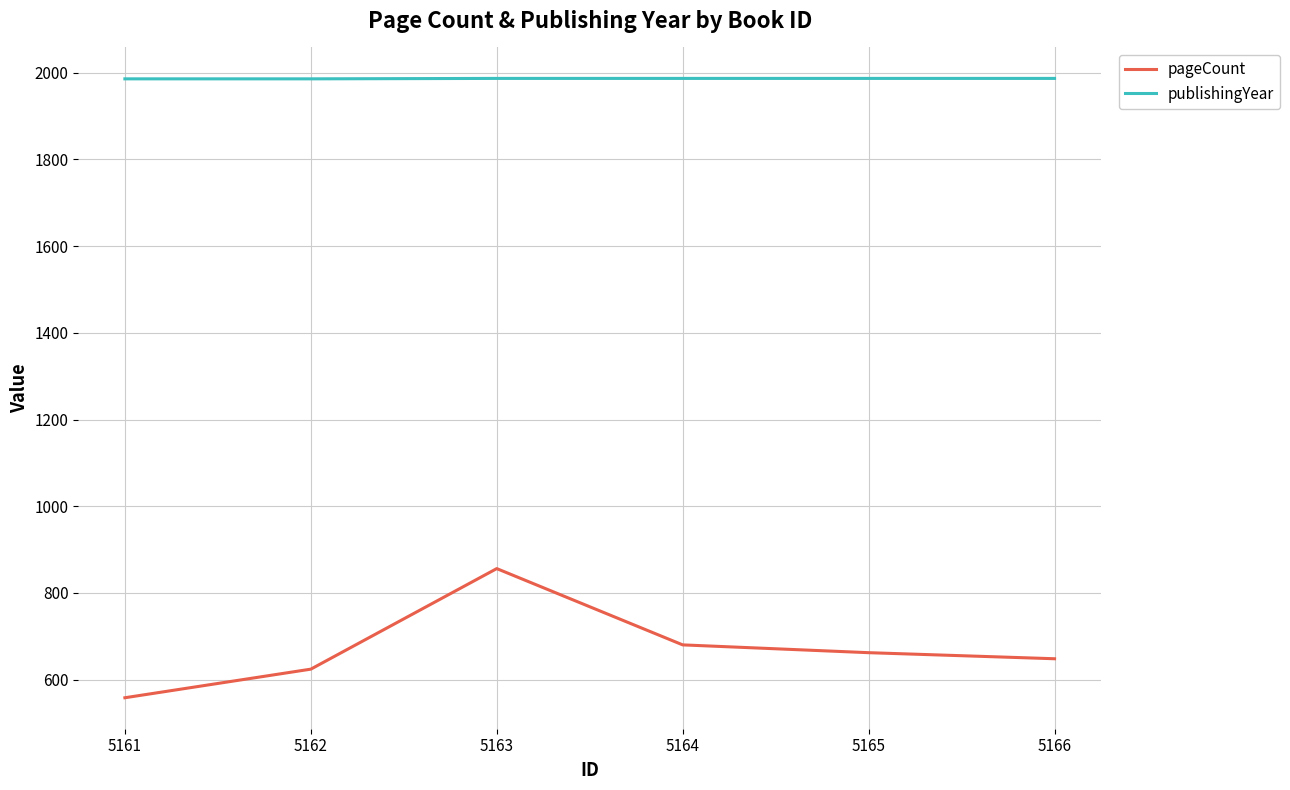

What is the difference between the pageCount values at 5164 and 5166?

32